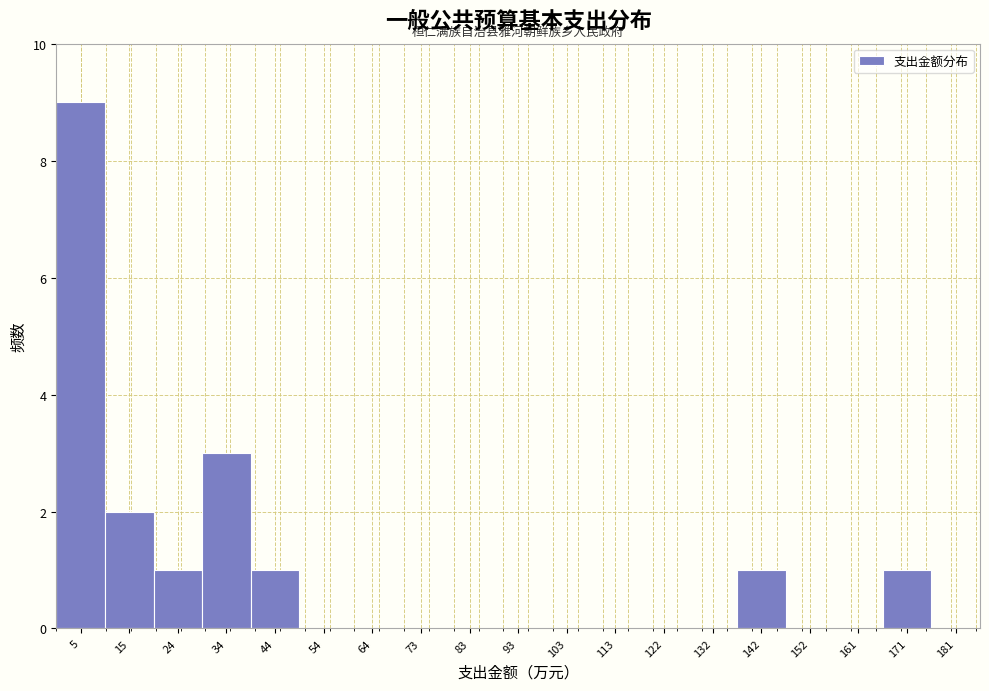

Over which range of the x-axis is the bar tallest?

0 to 10